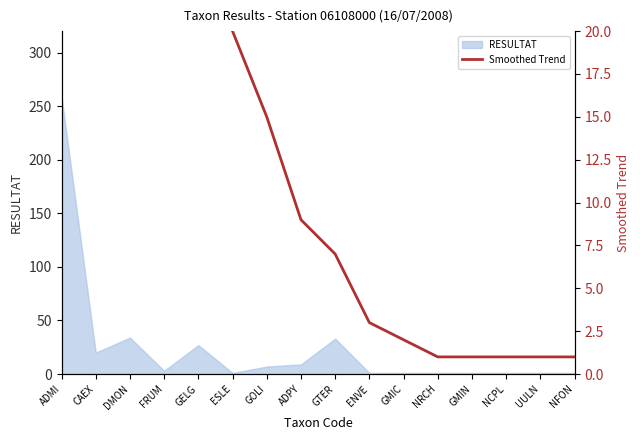

Is it true that RESULTAT equals 259 at ADMI?

True